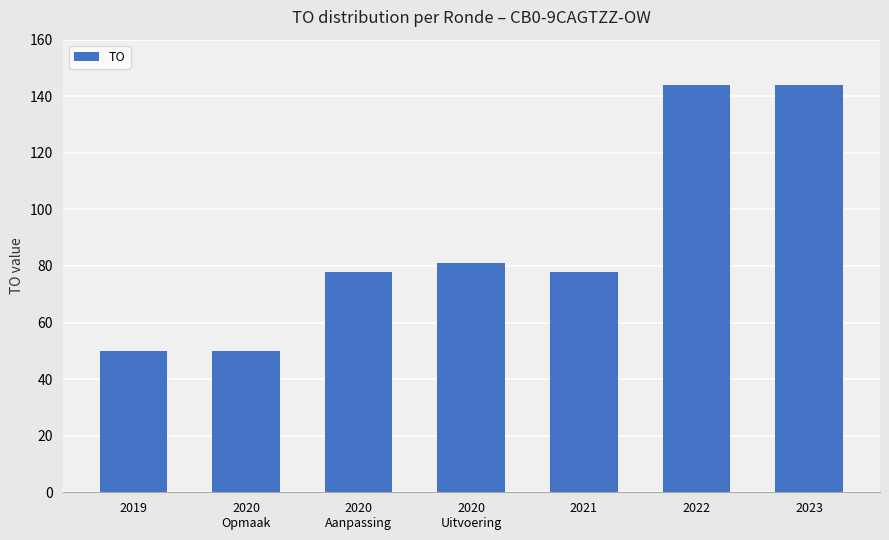

Reading right to left, transcribe all the data shown in this chart.

144	144	78	81	78	50	50